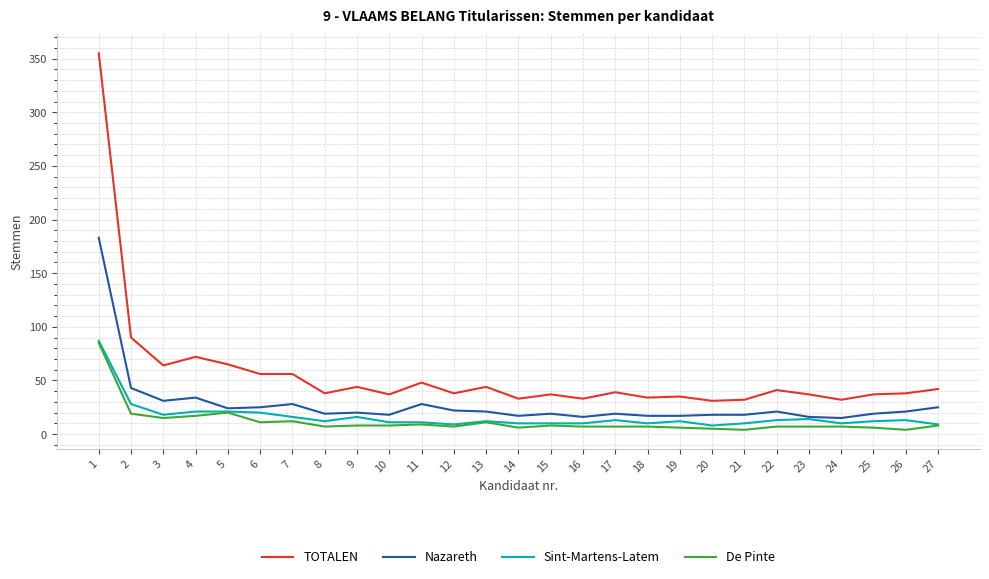

Which series has the largest total across all categories?

TOTALEN